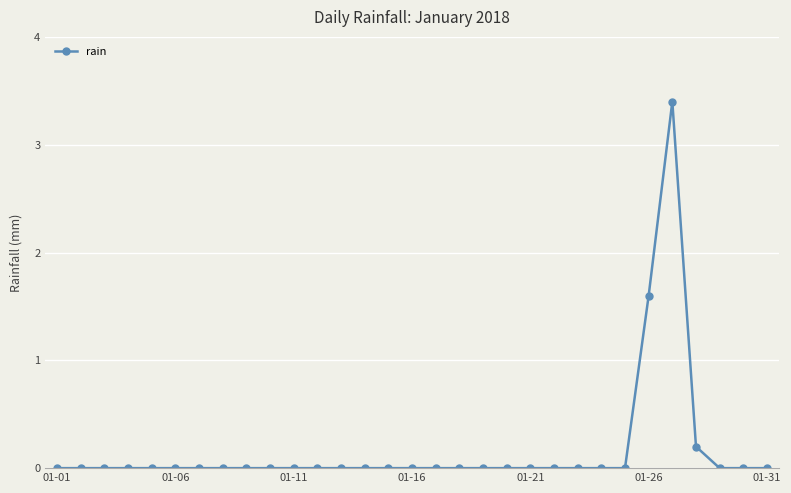

What is the sum of all values?

5.2